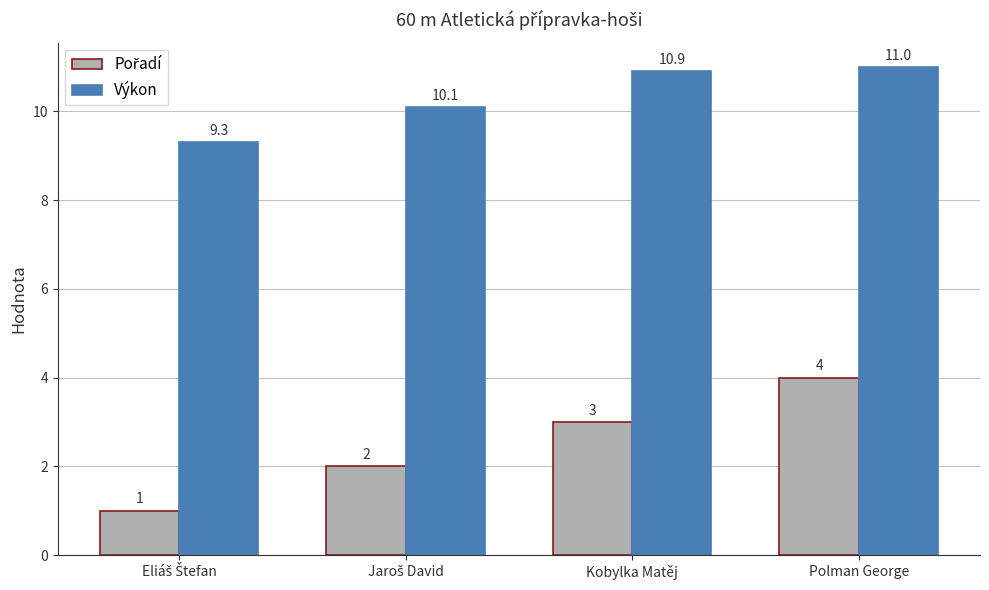

At which category is the sum across all series the highest?

Polman George